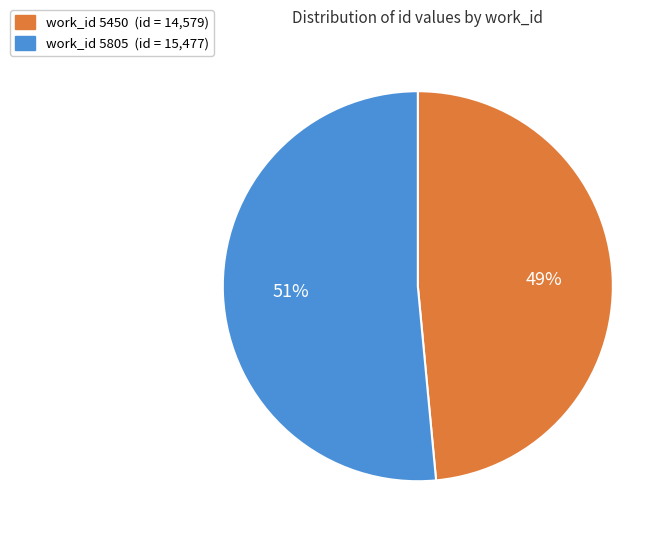

To the nearest percent, what is the average slice percentage?

50%